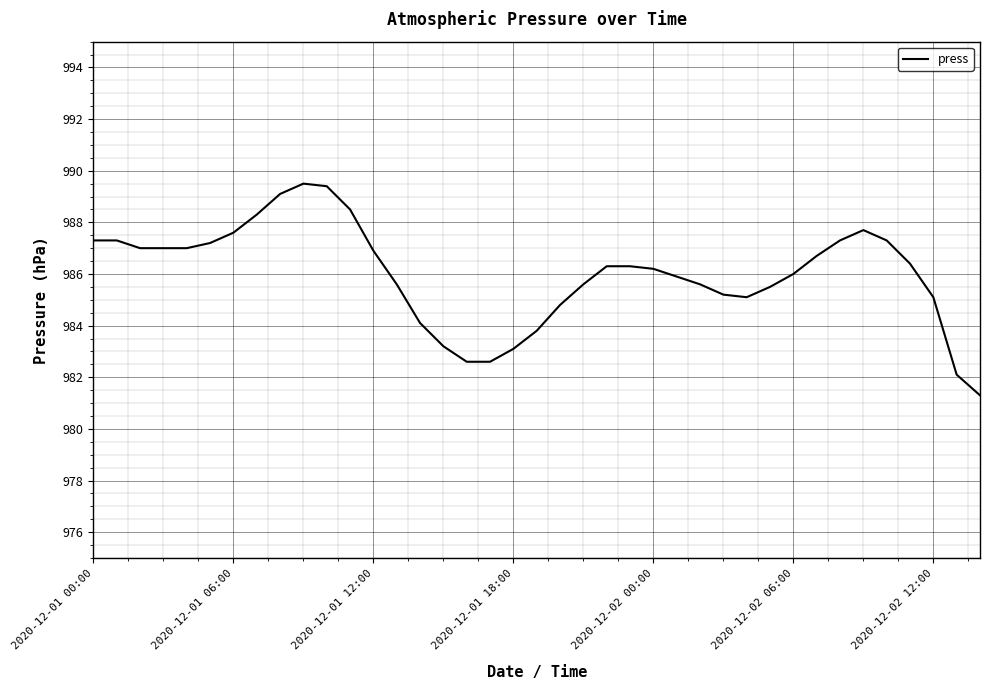

What is the maximum value shown in the chart?

989.5